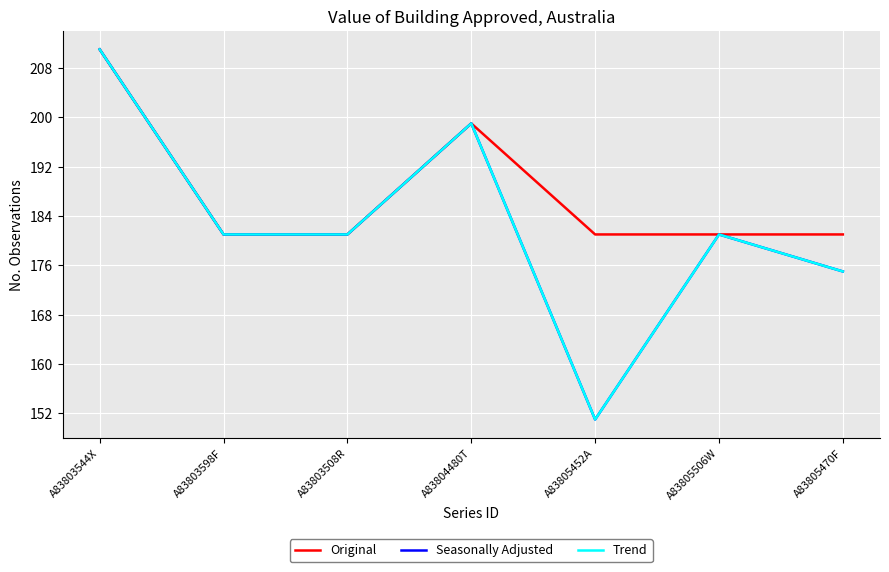

True or false: Seasonally Adjusted and Trend intersect in this chart.

False